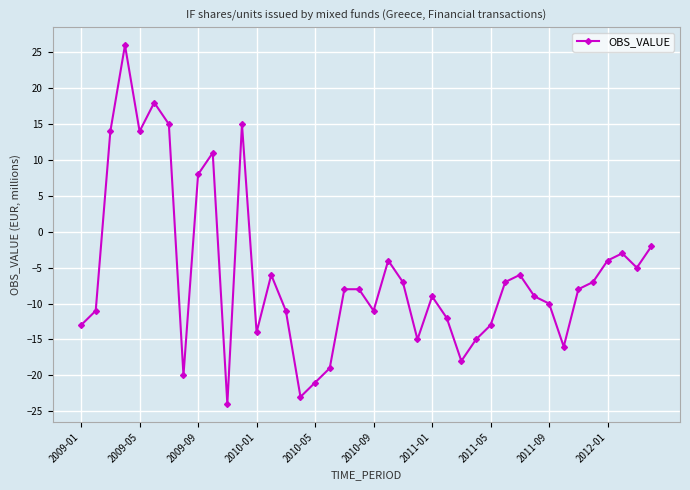

What is the greatest value displayed?

26